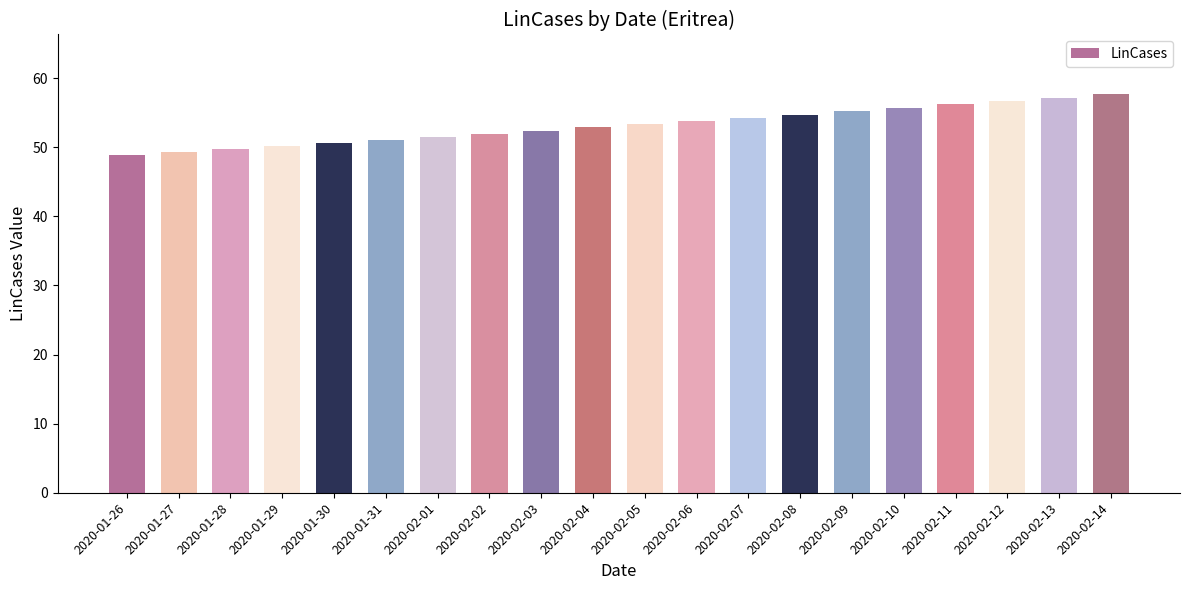

True or false: the data shows 51.0 at 2020-01-31.

True